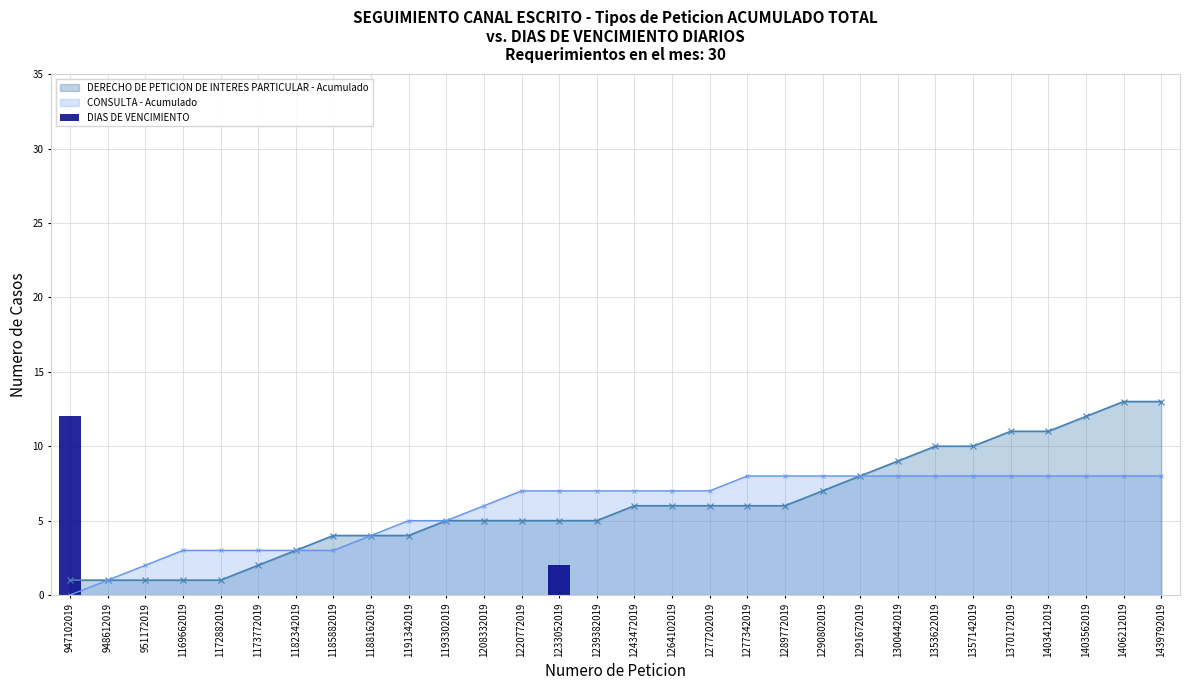

Is it true that the value at 1403412019 is 0?

True